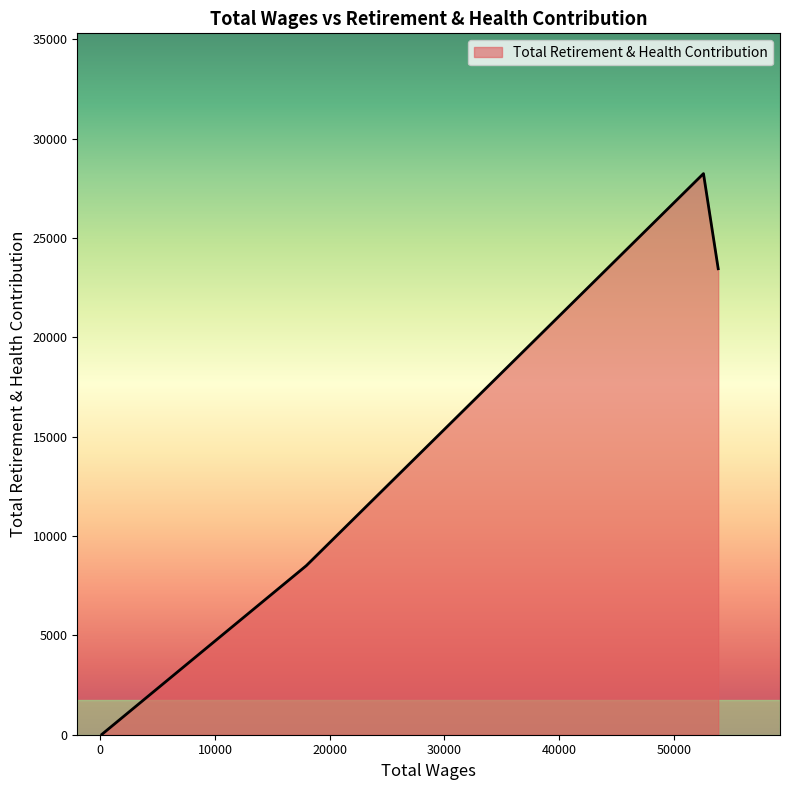

How many interior local peaks (higher than both neighbors) does the data have?

1